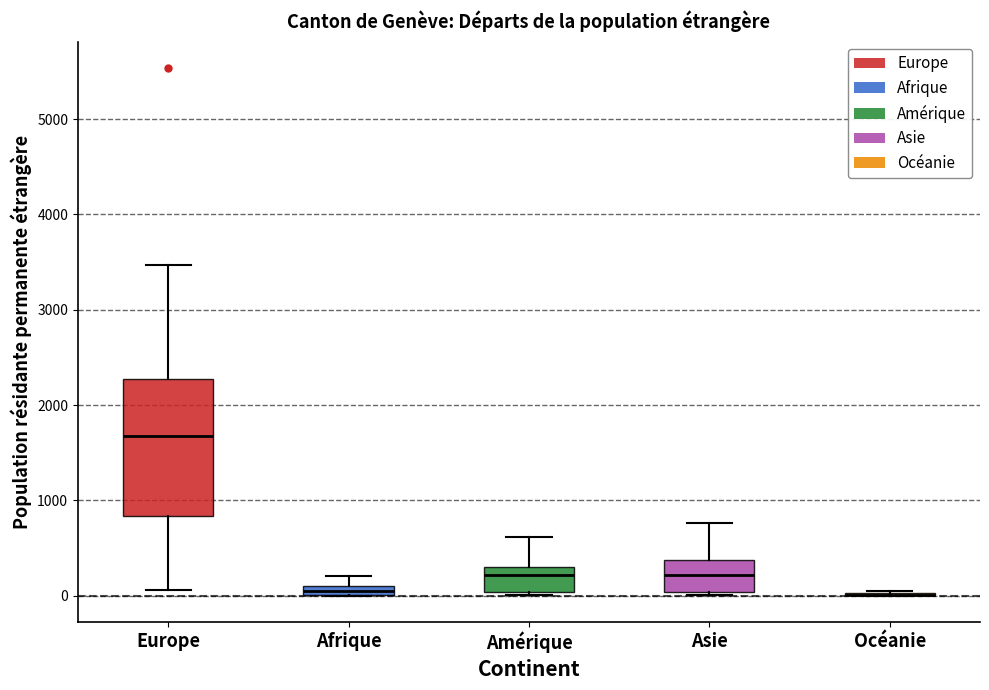

Where is the upper edge of the box for Afrique on the y-axis? The values are not printed on the chart, so give them approximately, as read against the axis.

100